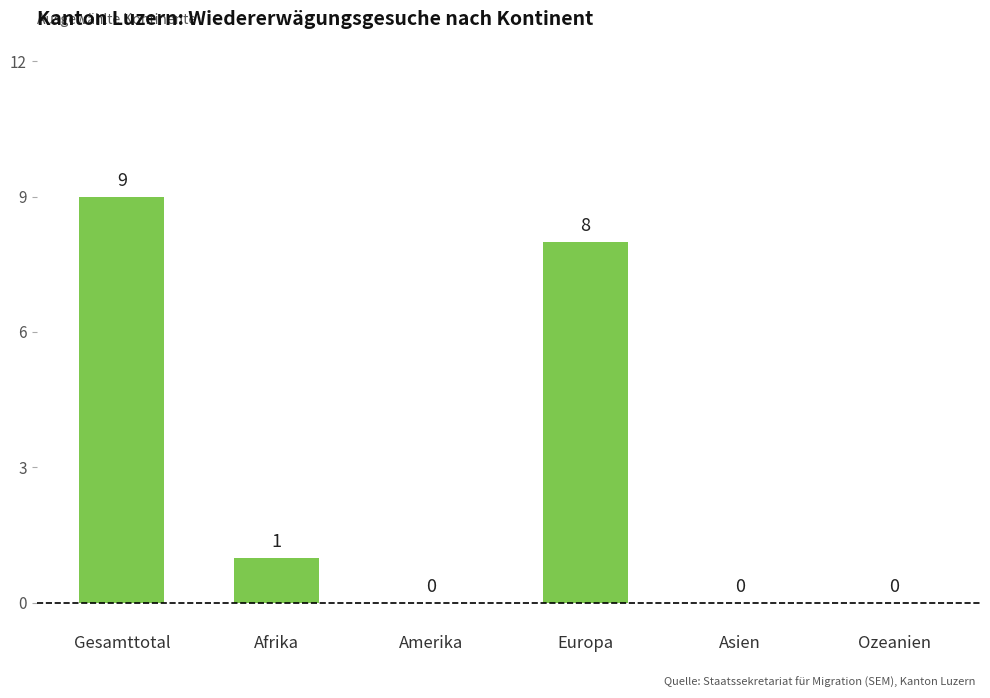

True or false: the data shows 4 at Gesamttotal.

False